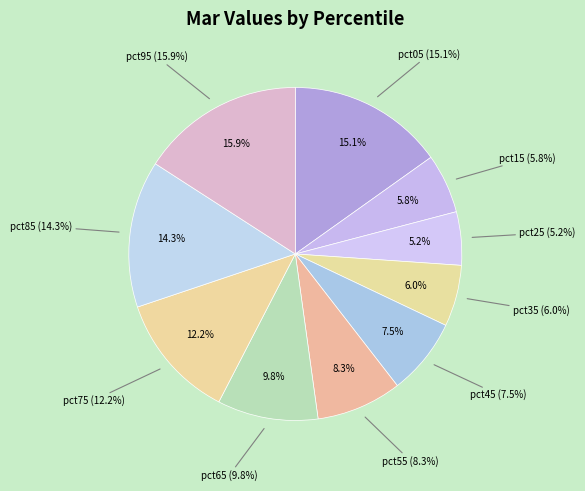

To the nearest percent, what is the combined percentage of pct35 and pct05?

21%